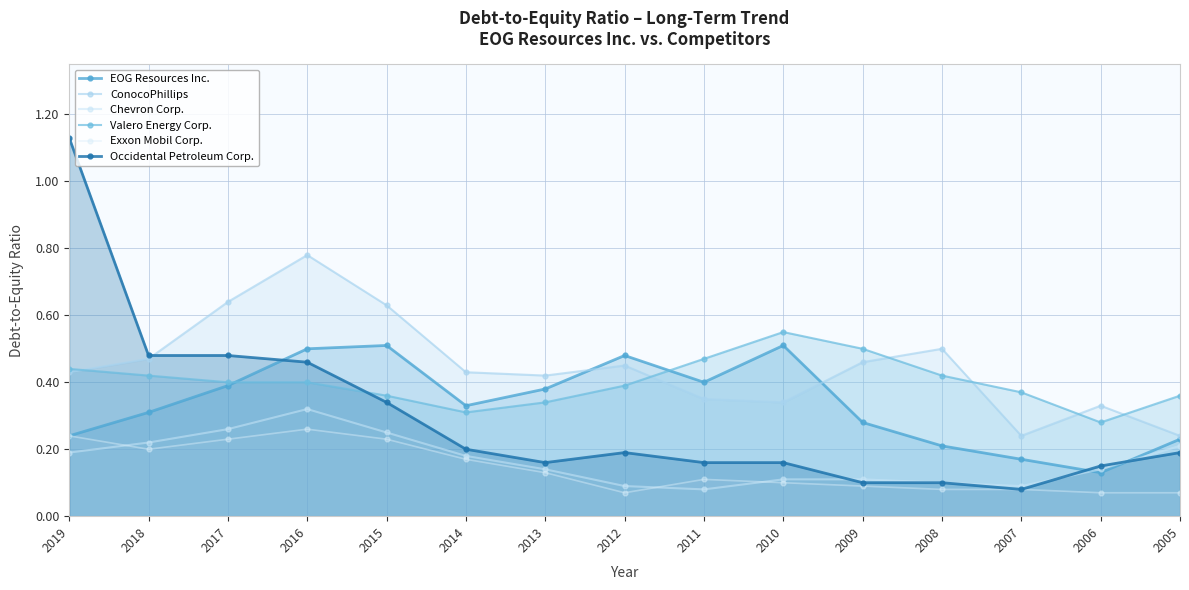

True or false: EOG Resources Inc. and ConocoPhillips cross at least once.

True